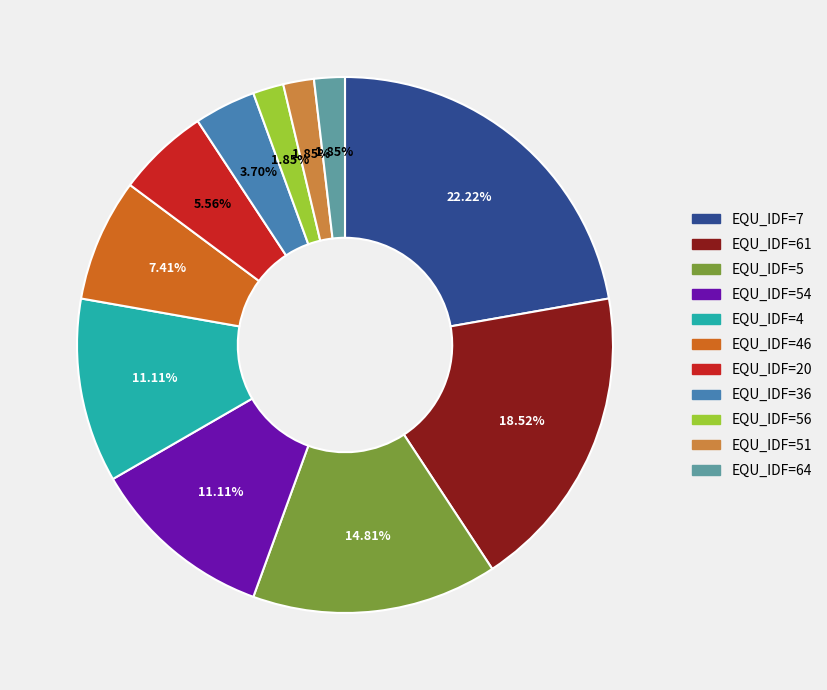

Does any single category account for the majority?

No